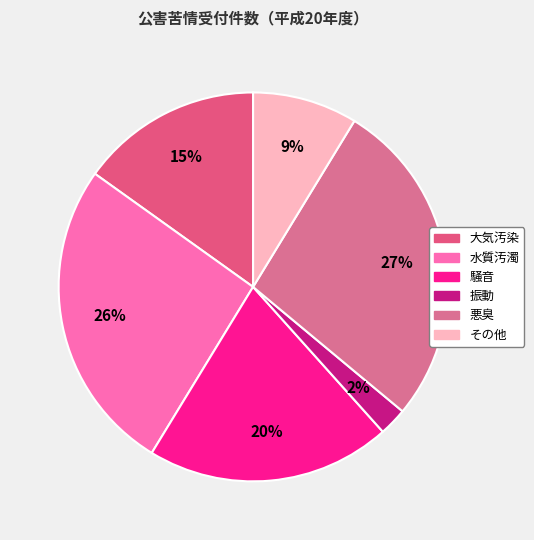

How many slices are in this pie chart?

6